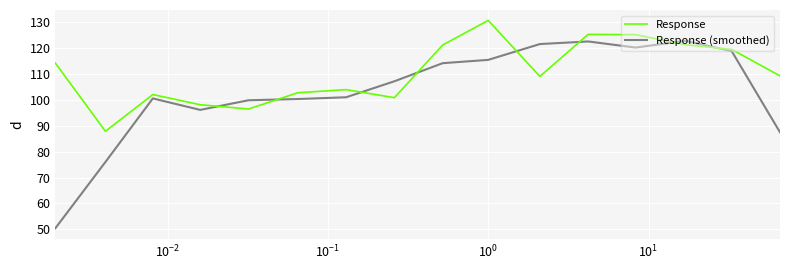

Which series has the largest total across all categories?

Response